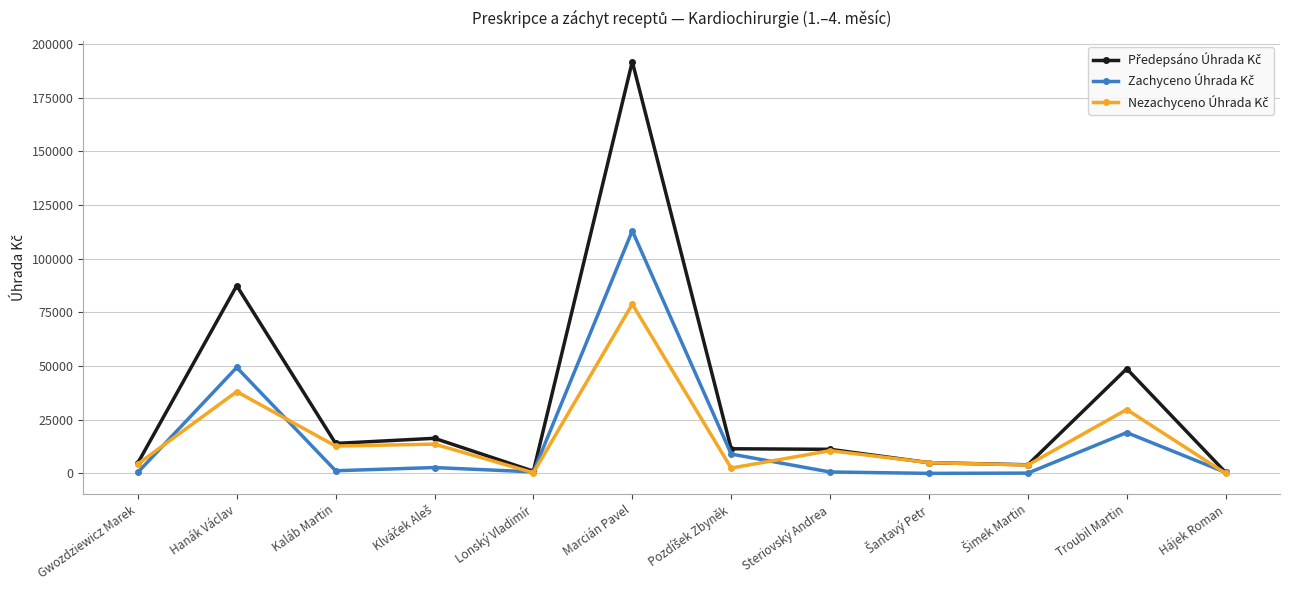

Does the chart have visible grid lines?

Yes